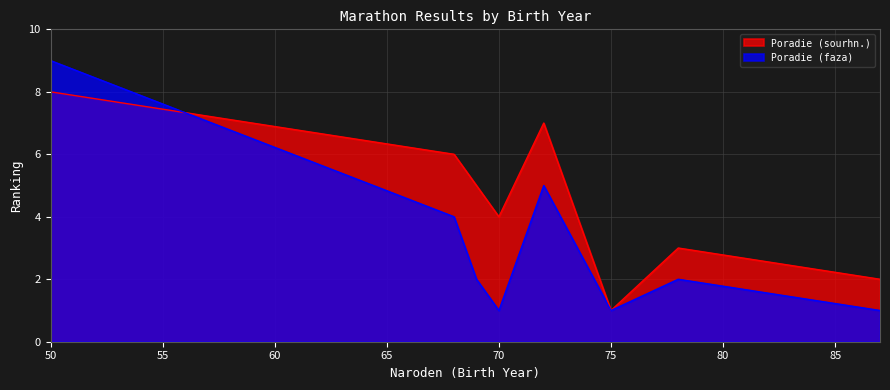

What is the average value of the Poradie (sourhn.) series?

4